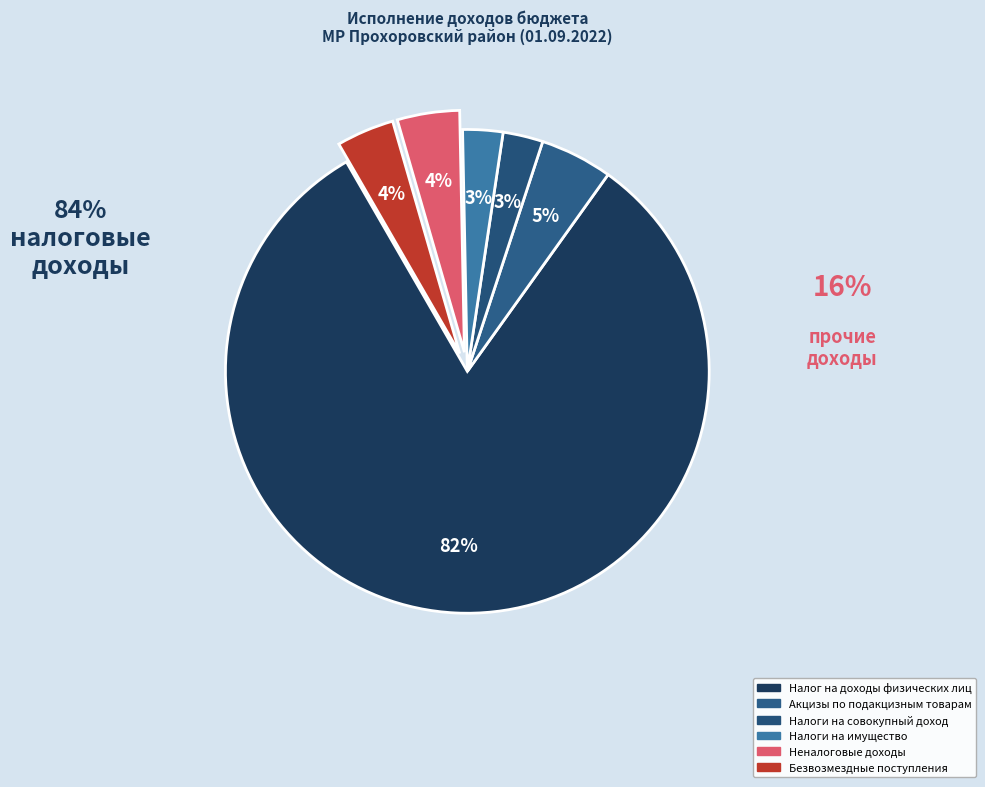

Count the number of slices in the pie.

6